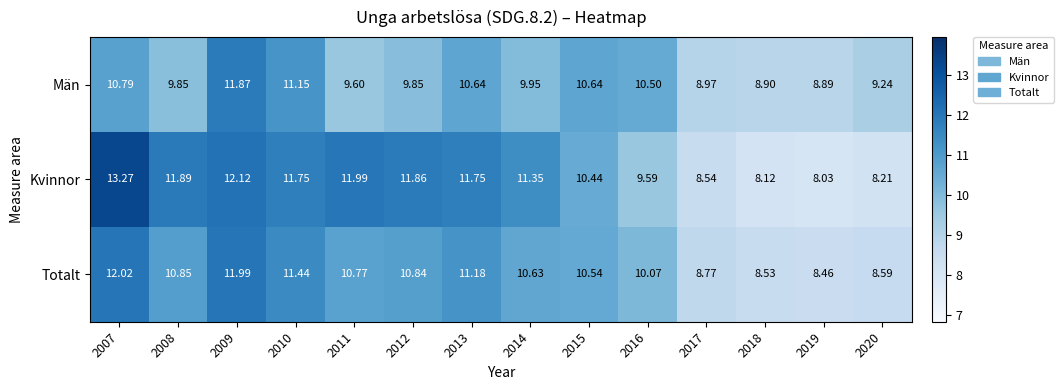

Rank the series by their maximum value, from lowest to highest.

Män, Totalt, Kvinnor